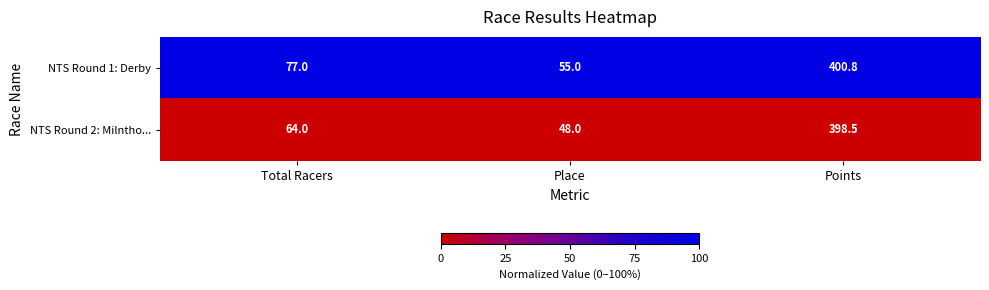

Rank the categories by NTS Round 2: Milntho... value from lowest to highest.

Place, Total Racers, Points